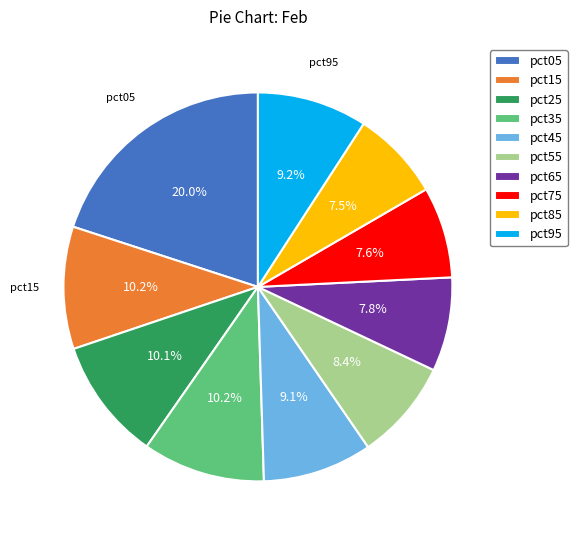

Does pct85 account for over 50% of the chart?

No